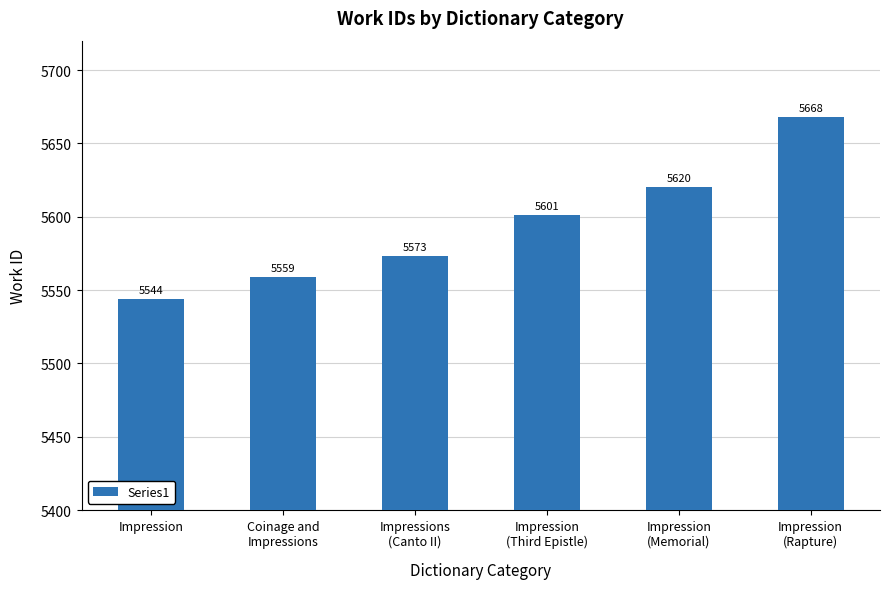

Between Impression
(Memorial) and Impression, which is larger?

Impression
(Memorial)